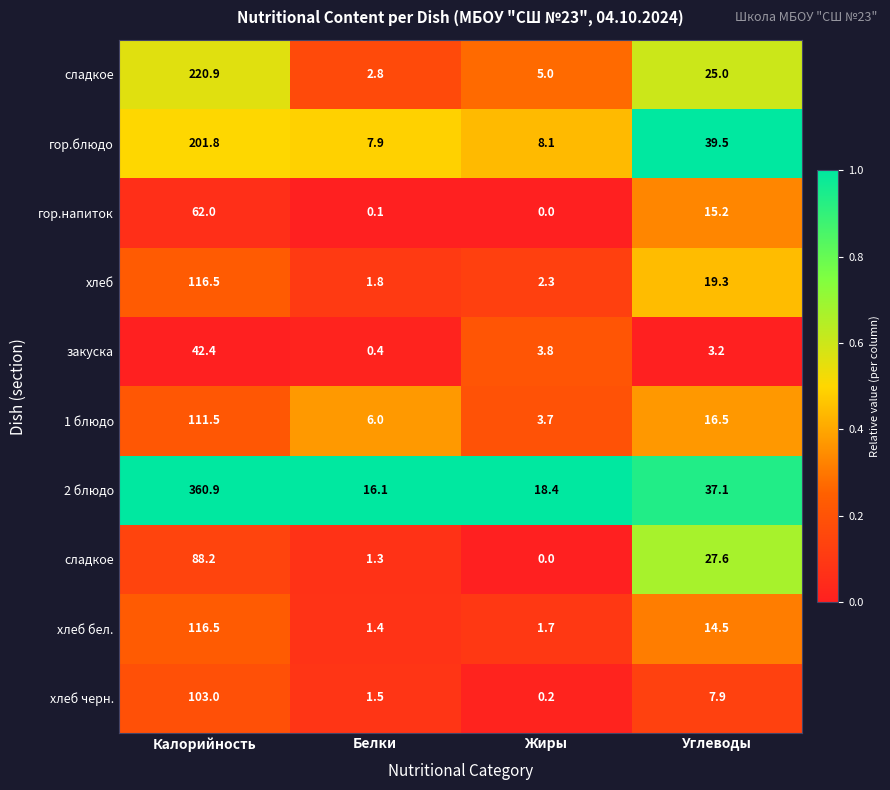

Between Белки and Жиры, which is larger?

Жиры